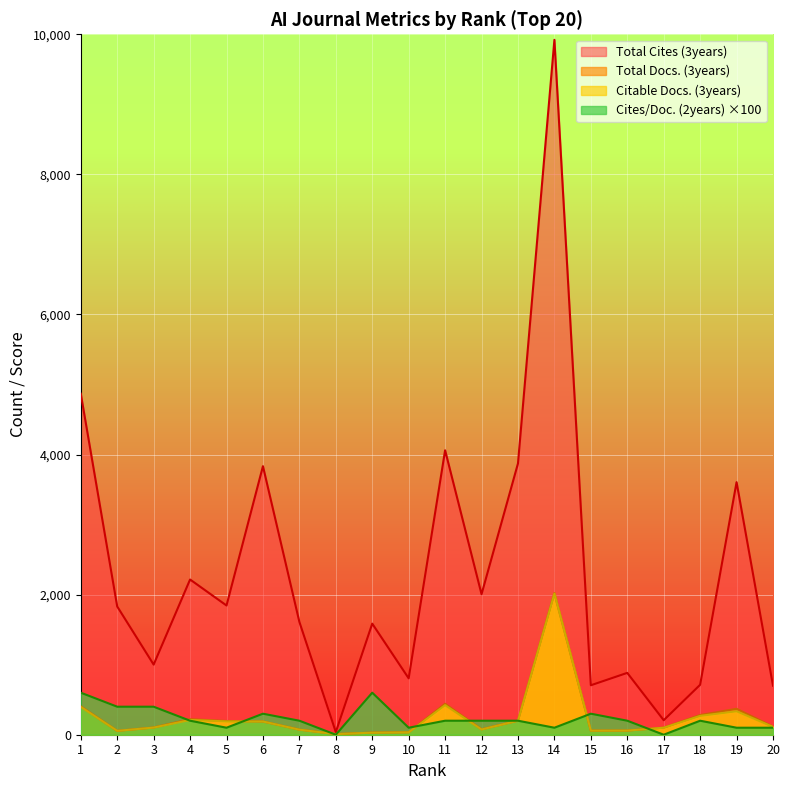

How many values in the Total Docs. (3years) series are below 116?

10